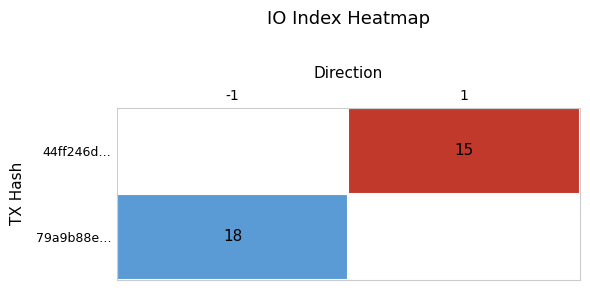

At io_index, list the series in order from largest to smallest.

79a9b88eff5a9d56dd7ce2caa3efaaea2865e3a, 44ff246da64cb57651aa66ecb63bd38ac504430